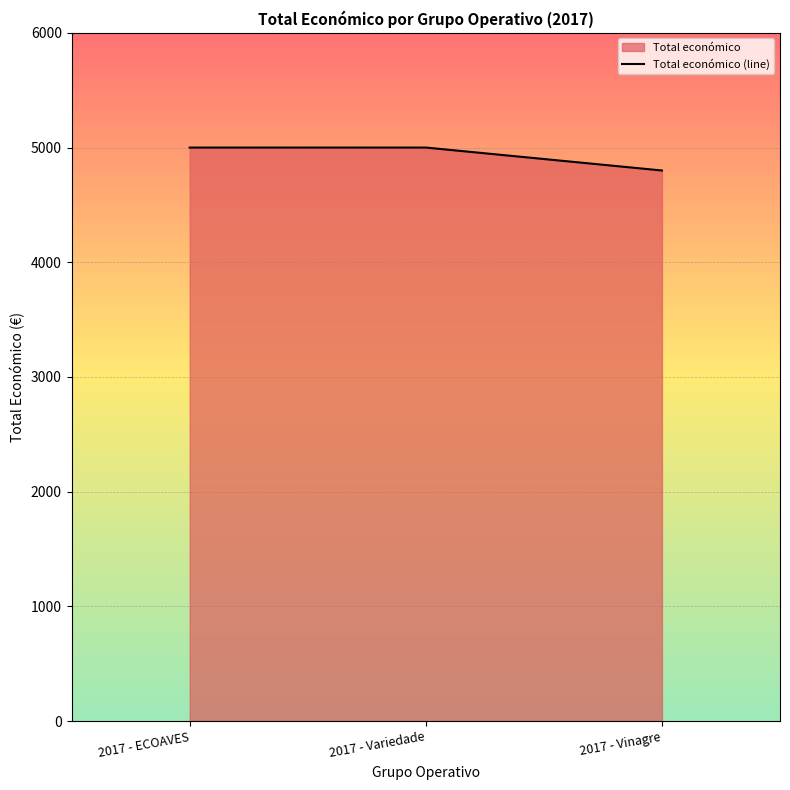

How many lines are shown in the chart?

1